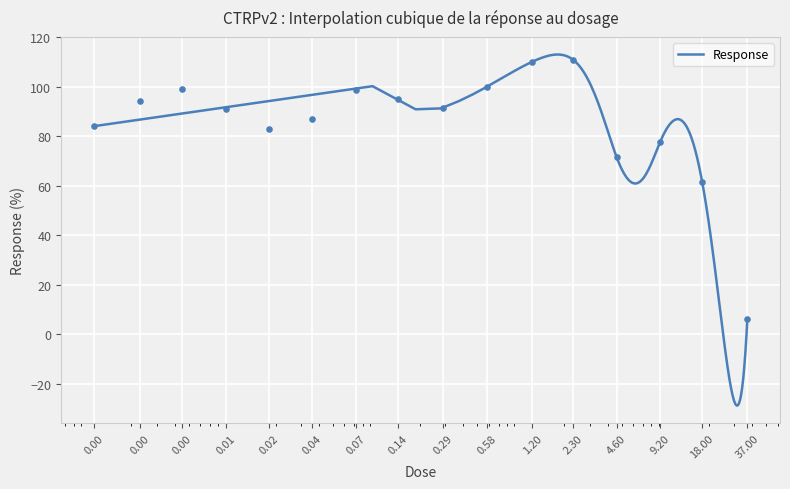

What is the lowest value of the Response series?

-28.7